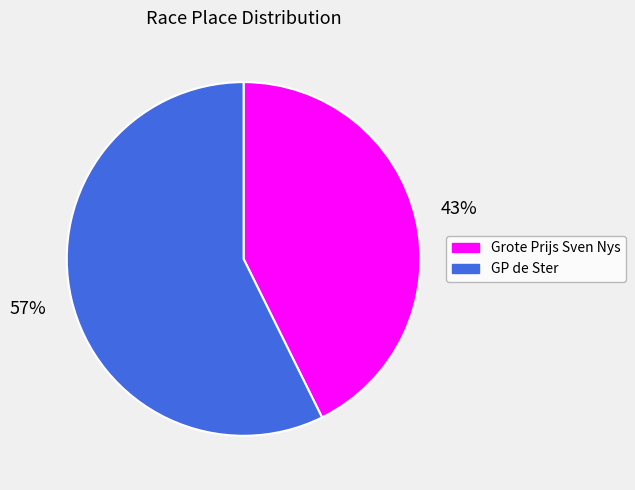

To the nearest percent, what is the average slice percentage?

50%